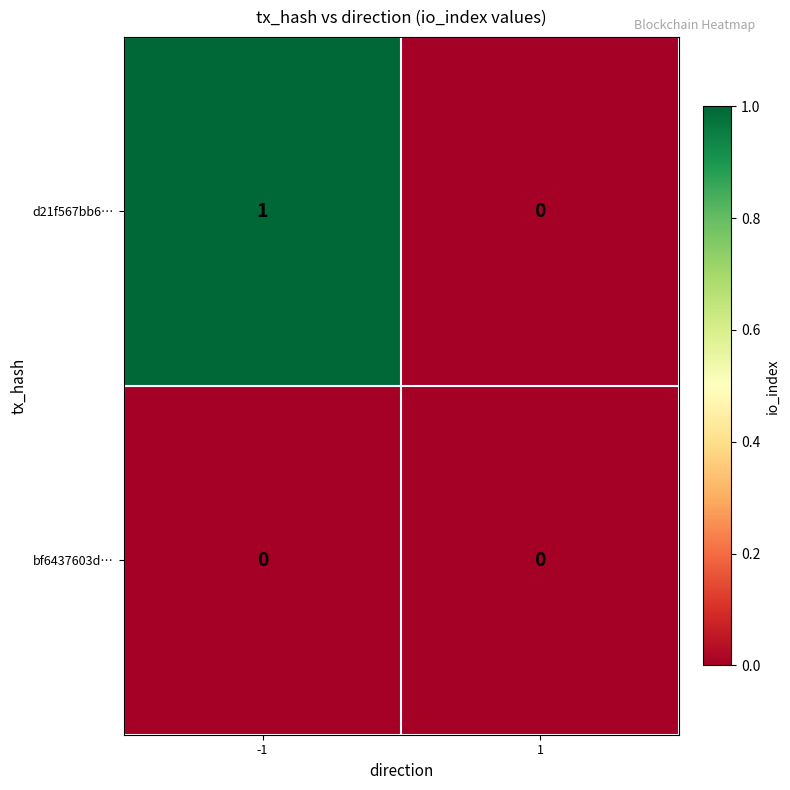

What is the greatest value displayed?

1